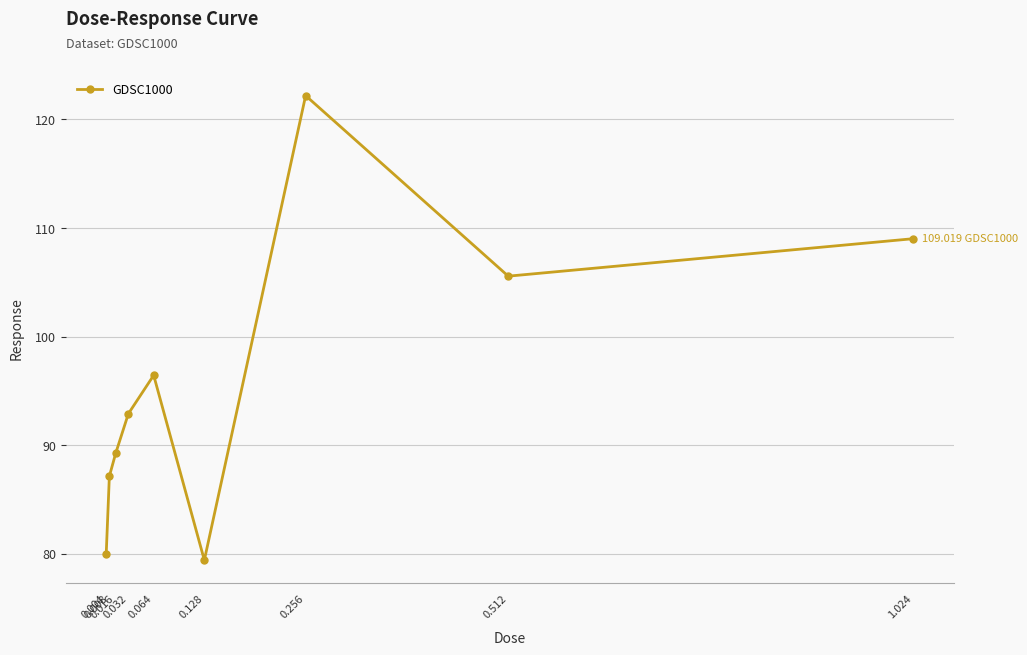

What position from the right is 0.016?

7